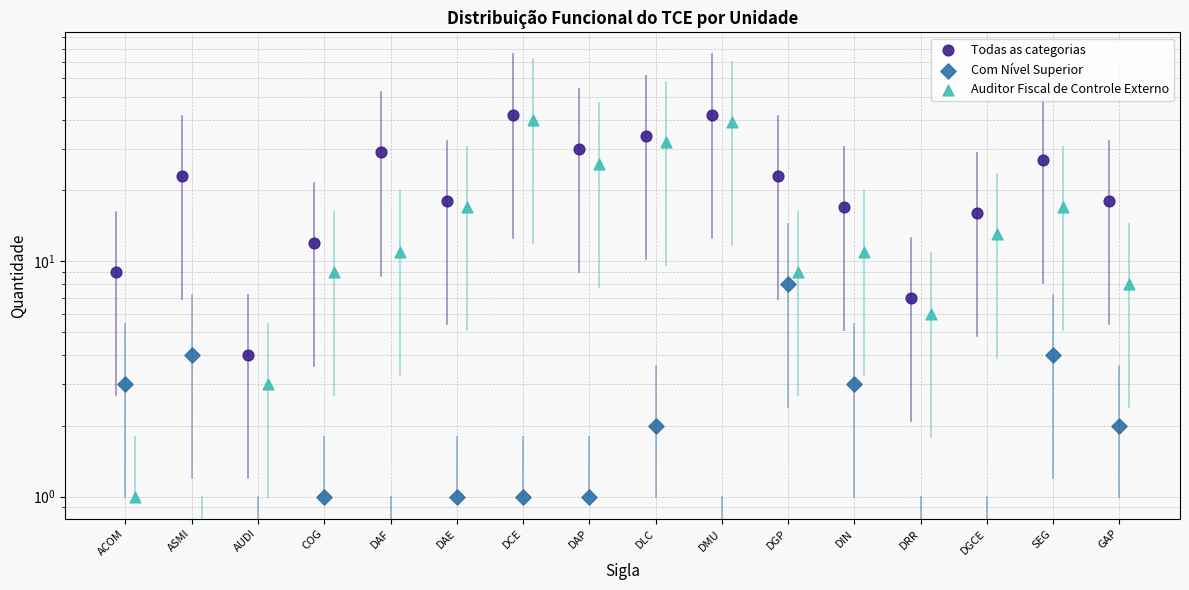

At which category is the sum across all series the highest?

DCE